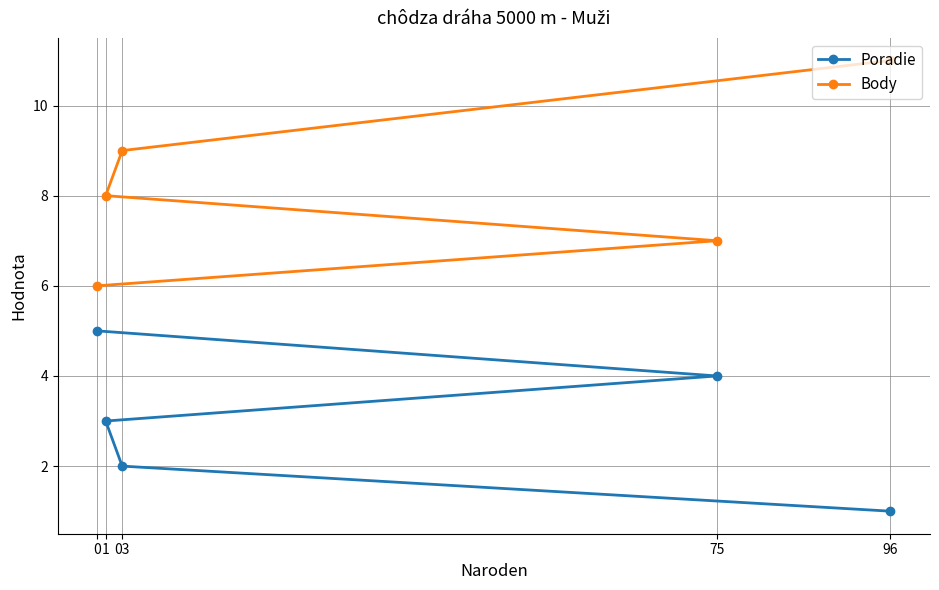

Reading right to left, what are all the values shown in this chart?

Poradie: 96=1	75=4	03=2	1=3	0=5
Body: 96=11	75=7	03=9	1=8	0=6